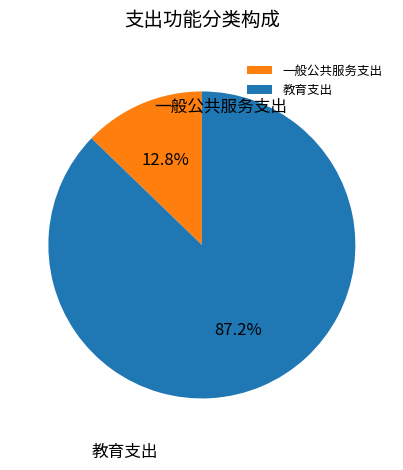

Rank the categories by value from highest to lowest.

教育支出, 一般公共服务支出